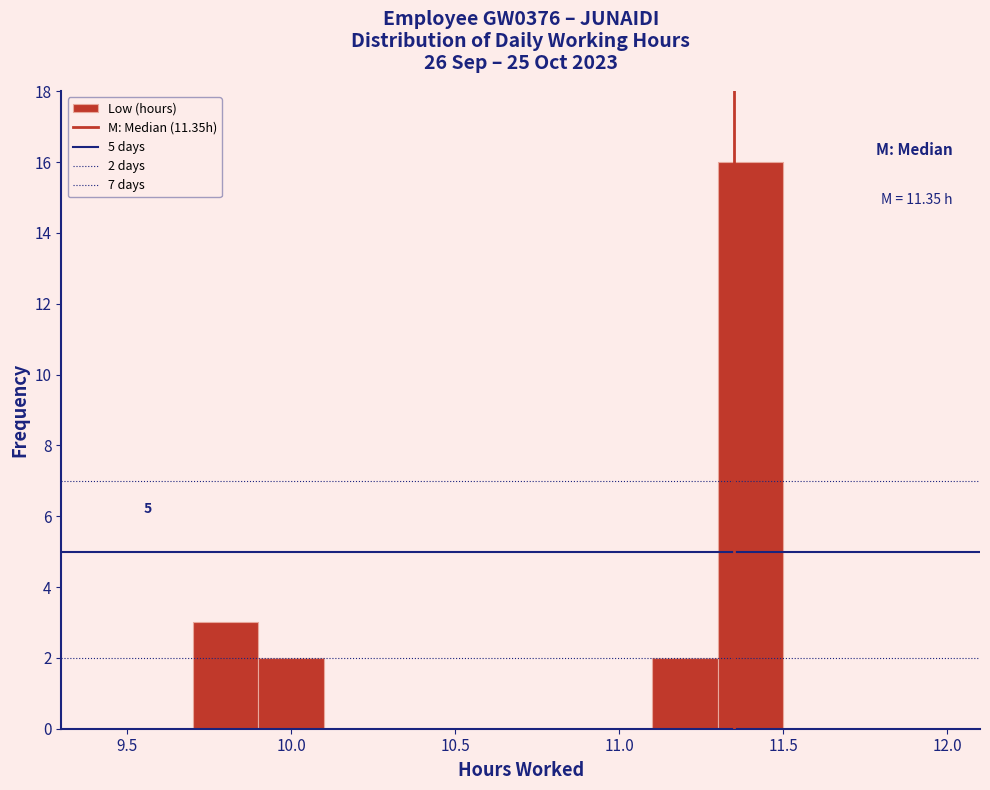

Over which range of the x-axis is the bar tallest?

11.3 to 11.5